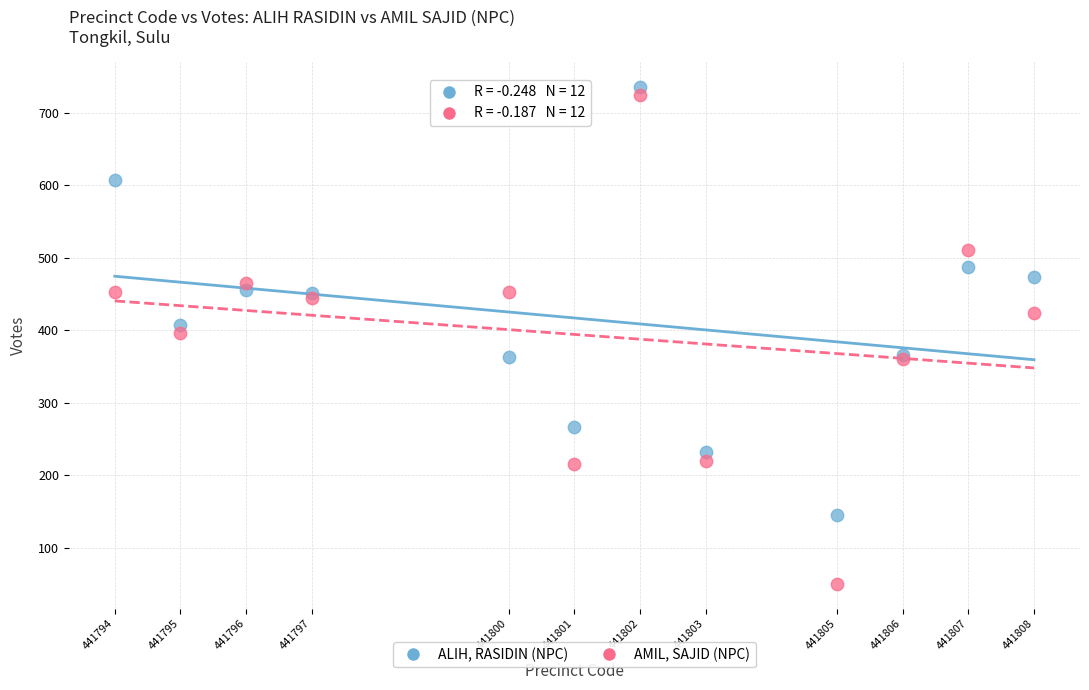

Which series has the widest spread of Y values?

AMIL, SAJID (NPC)